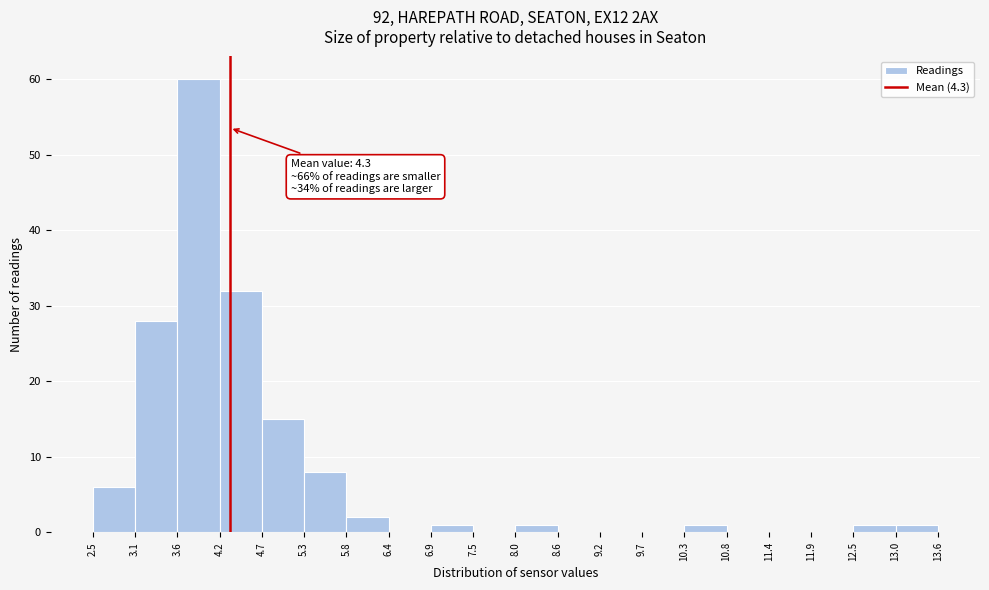

Which range on the x-axis has the tallest bar?

3.6 to 4.2